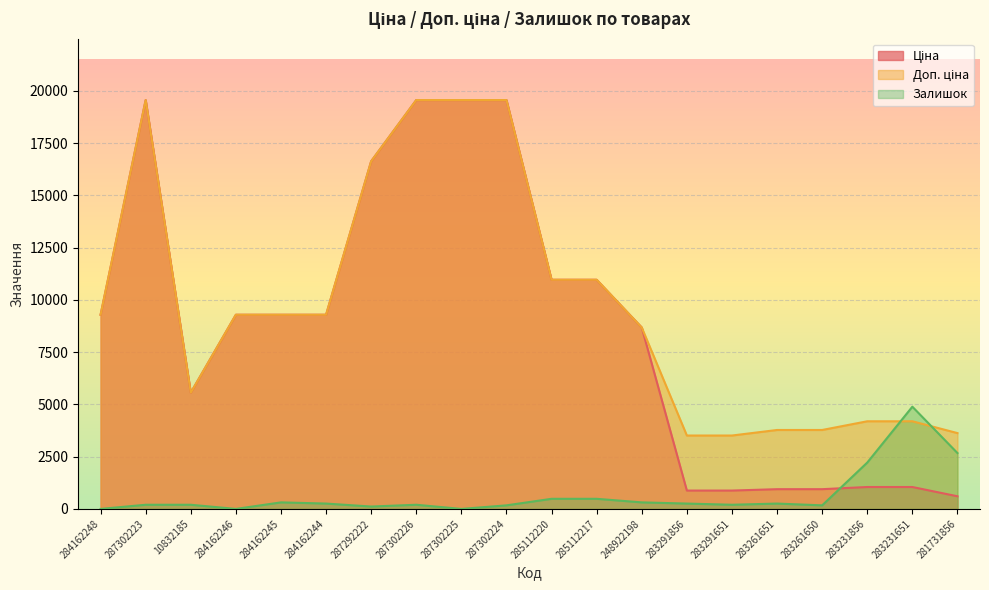

Rank the series at 283291651 from lowest to highest value.

Залишок, Ціна, Доп. ціна